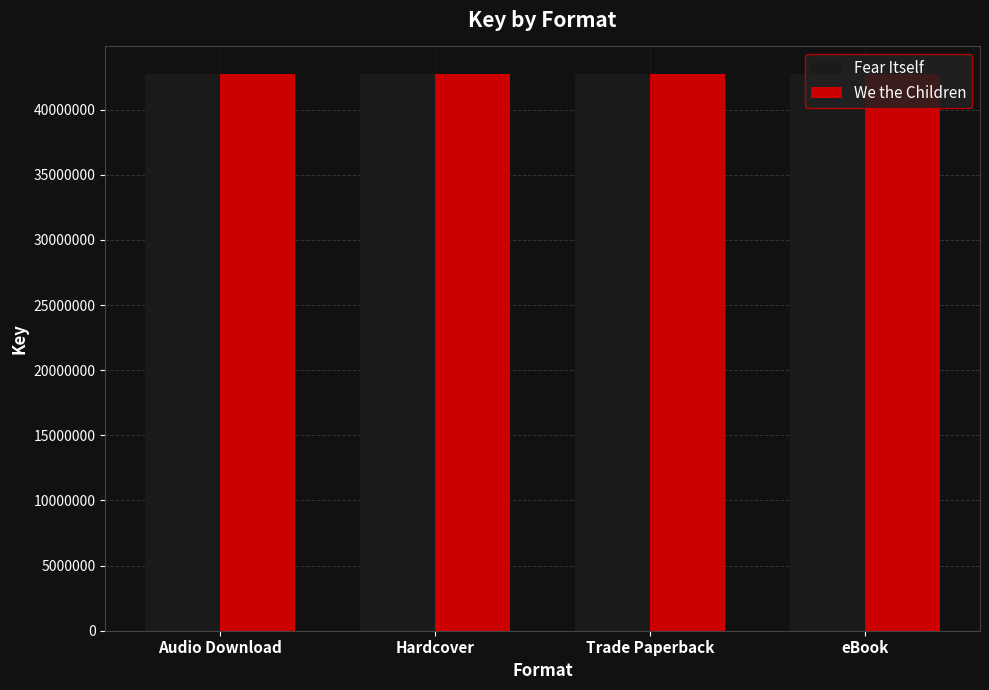

What is the value of the Fear Itself bar at the 4th from the left?

42720427